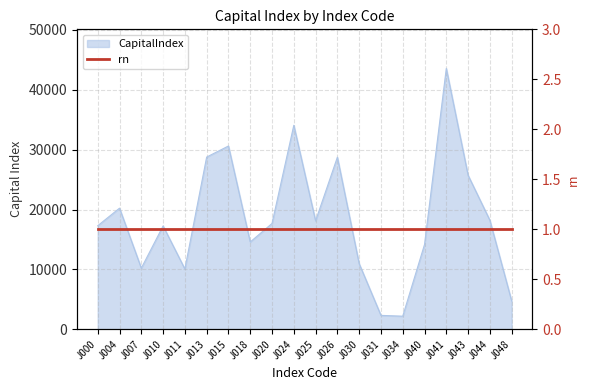

What is the average value?

18473.1